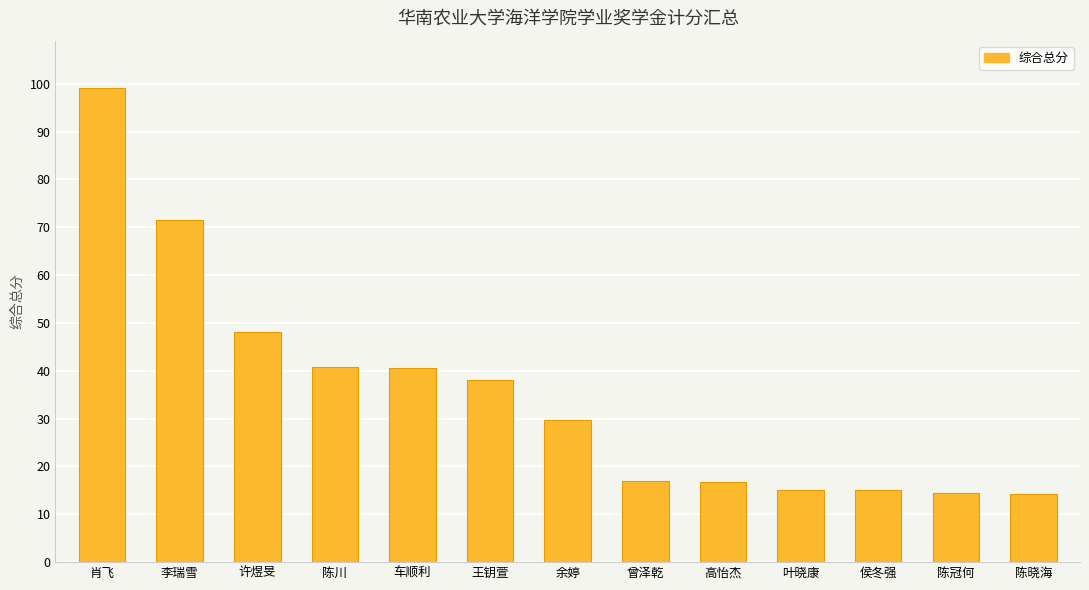

How many bars are there in total?

13